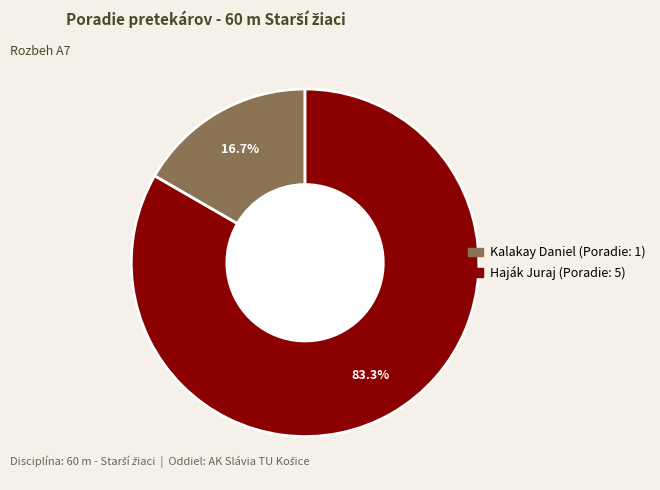

Is it true that Haják Juraj is 83% of the pie?

True